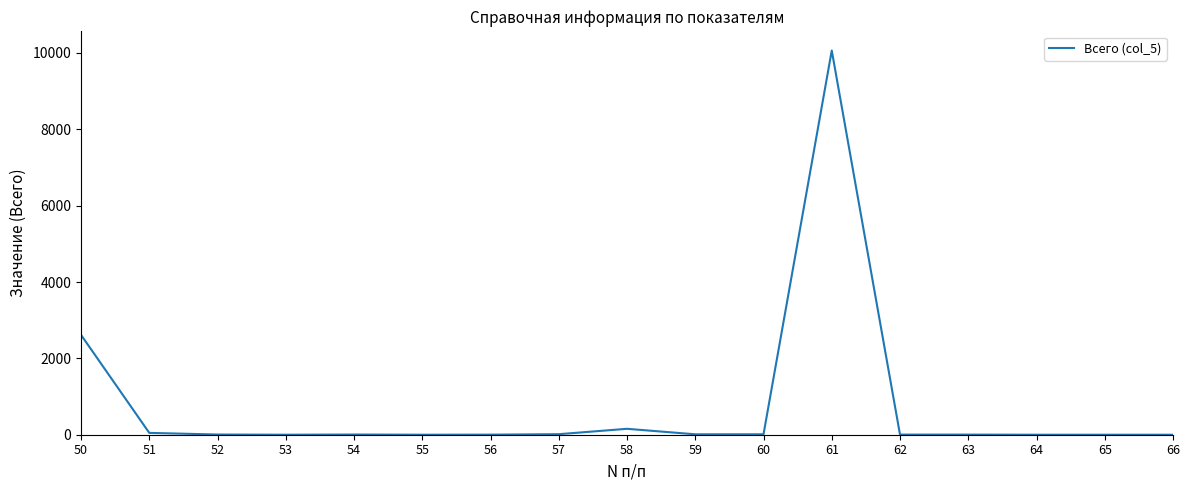

Where does the data first go above 5?

50